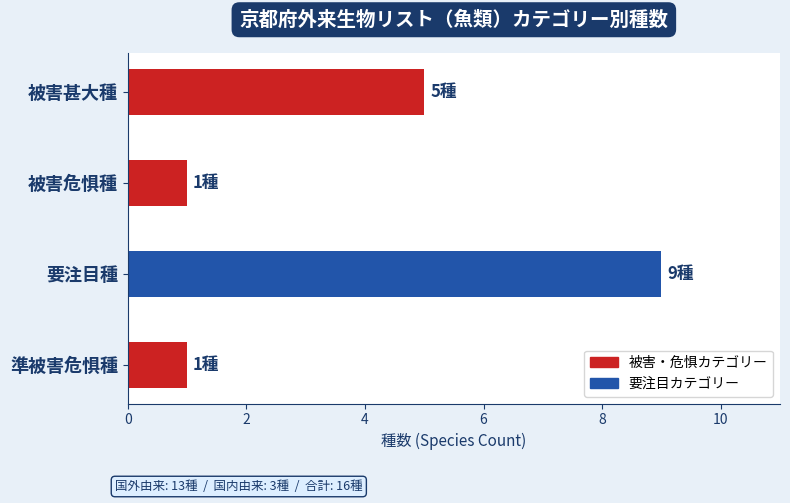

What is the change in value from 被害甚大種 to 準被害危惧種?

-4